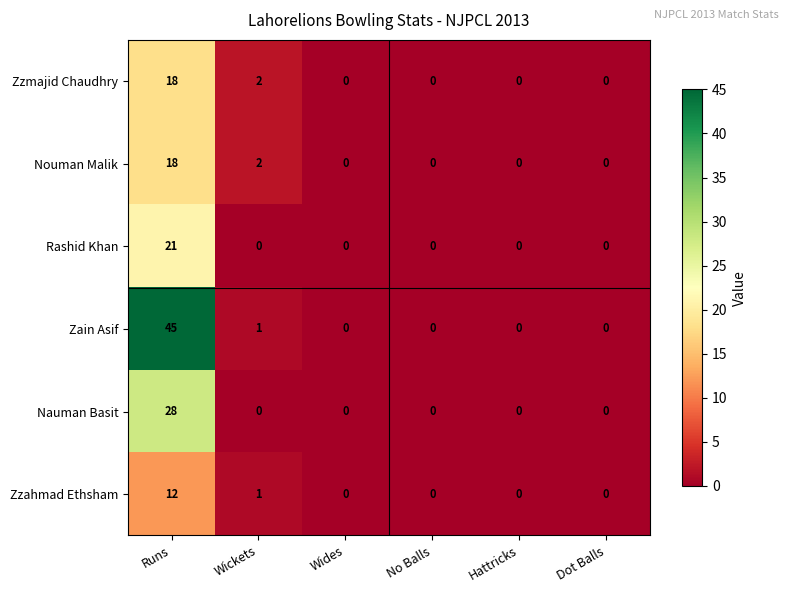

At which label is Zzahmad Ethsham closest to 6?

Wickets